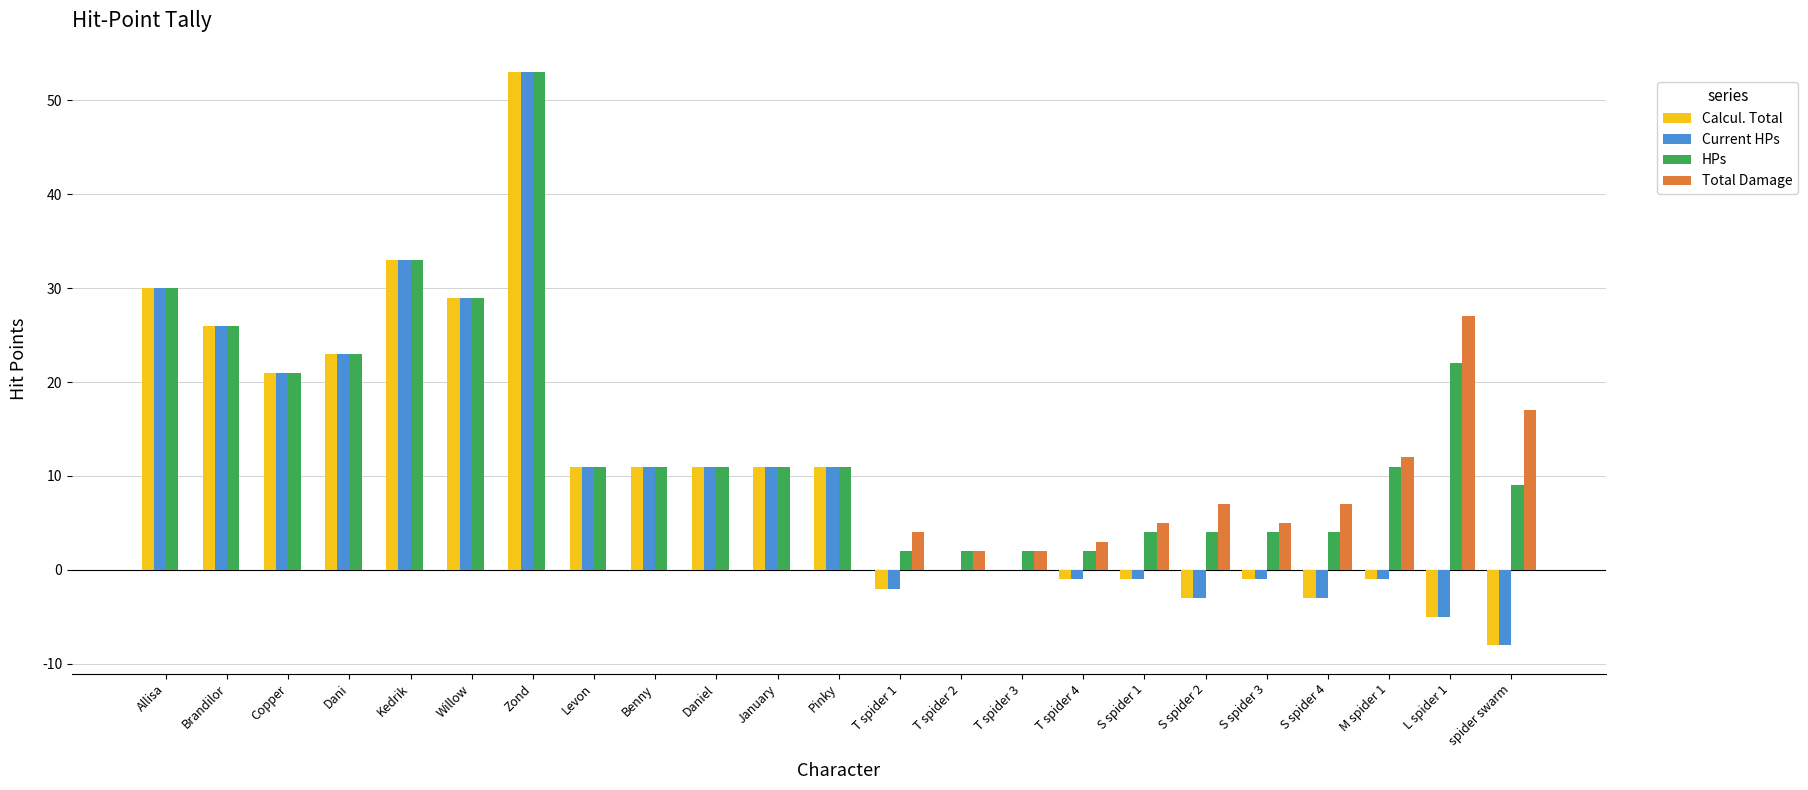

What value does the Current HPs series have at Levon, to the nearest 10?

10